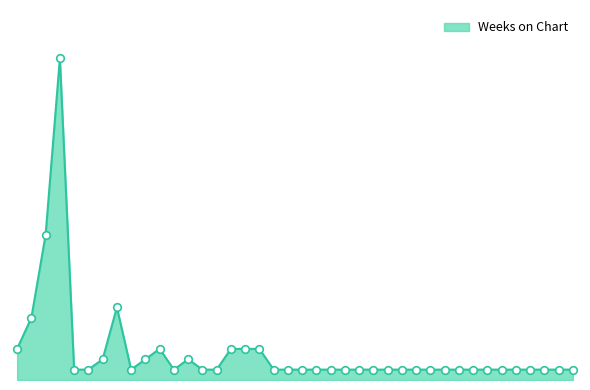

Is this an area chart (filled region under the line)?

Yes